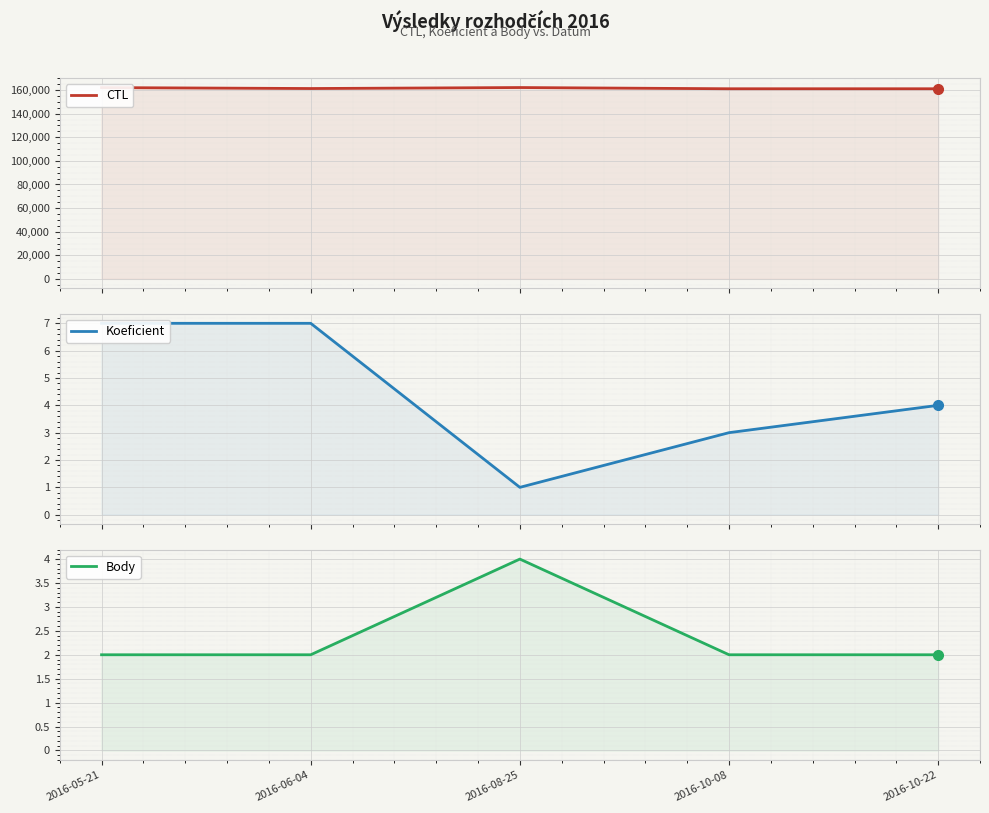

The Koeficient series shows 1 at 2016-08-25. True or false?

True